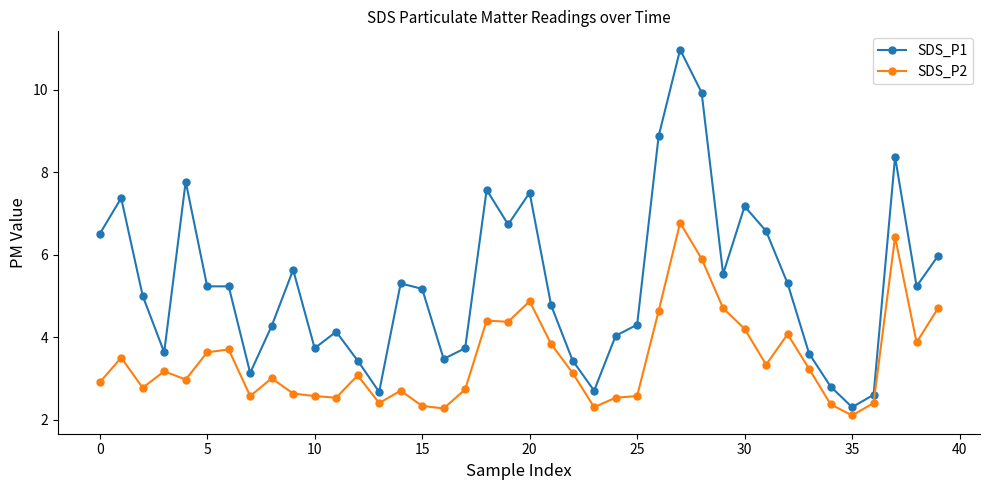

What are all the series names shown in the legend?

SDS_P1, SDS_P2